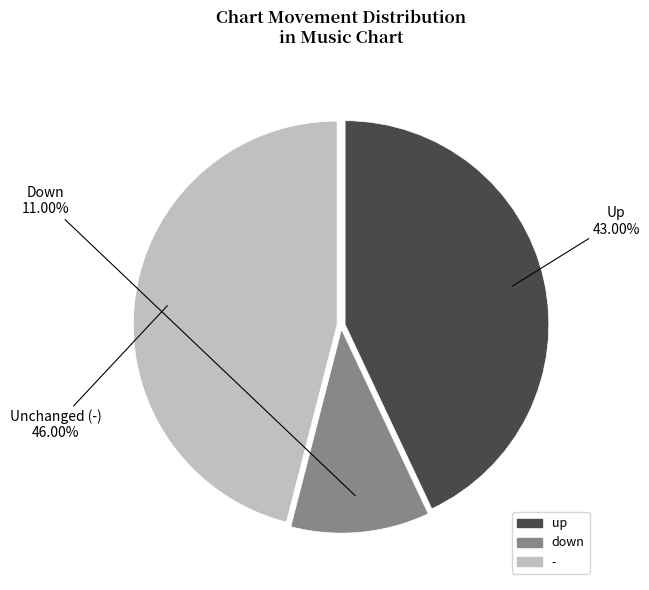

How many slices are in this pie chart?

3